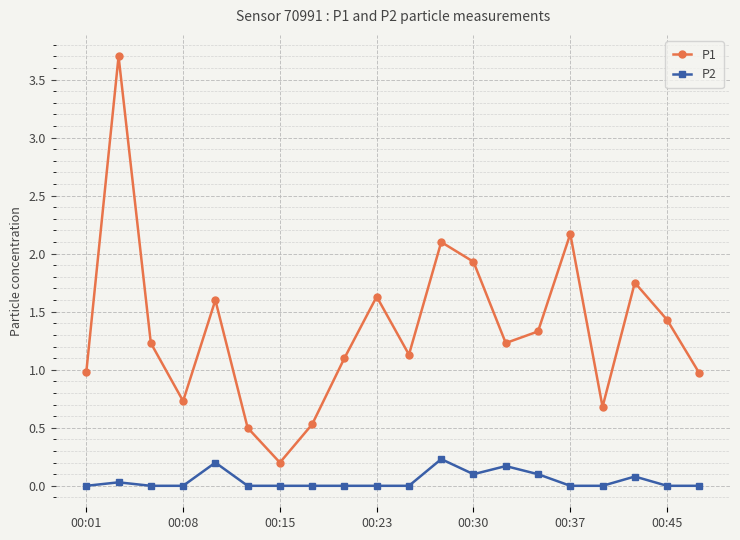

What is the greatest value displayed?

3.7